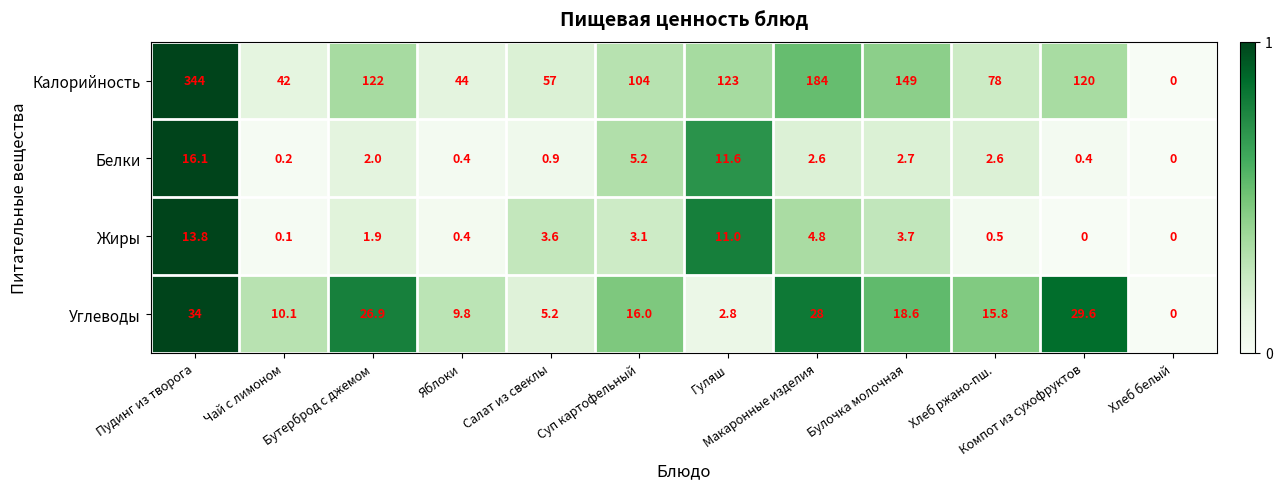

Which series has the largest range (max minus min)?

Калорийность